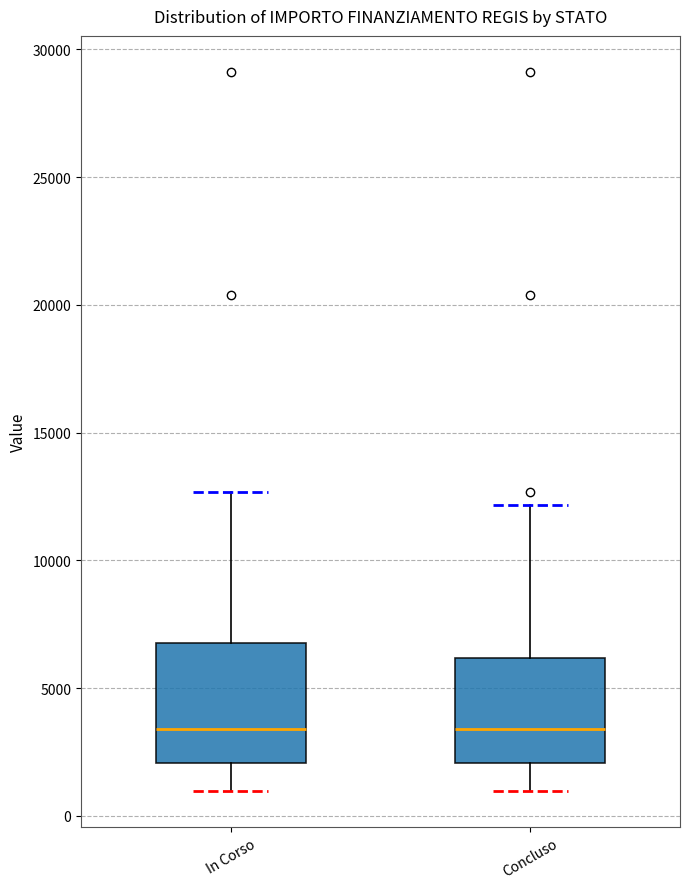

Where does the lower whisker of the box for In Corso end on the y-axis? The values are not printed on the chart, so give them approximately, as read against the axis.

1000